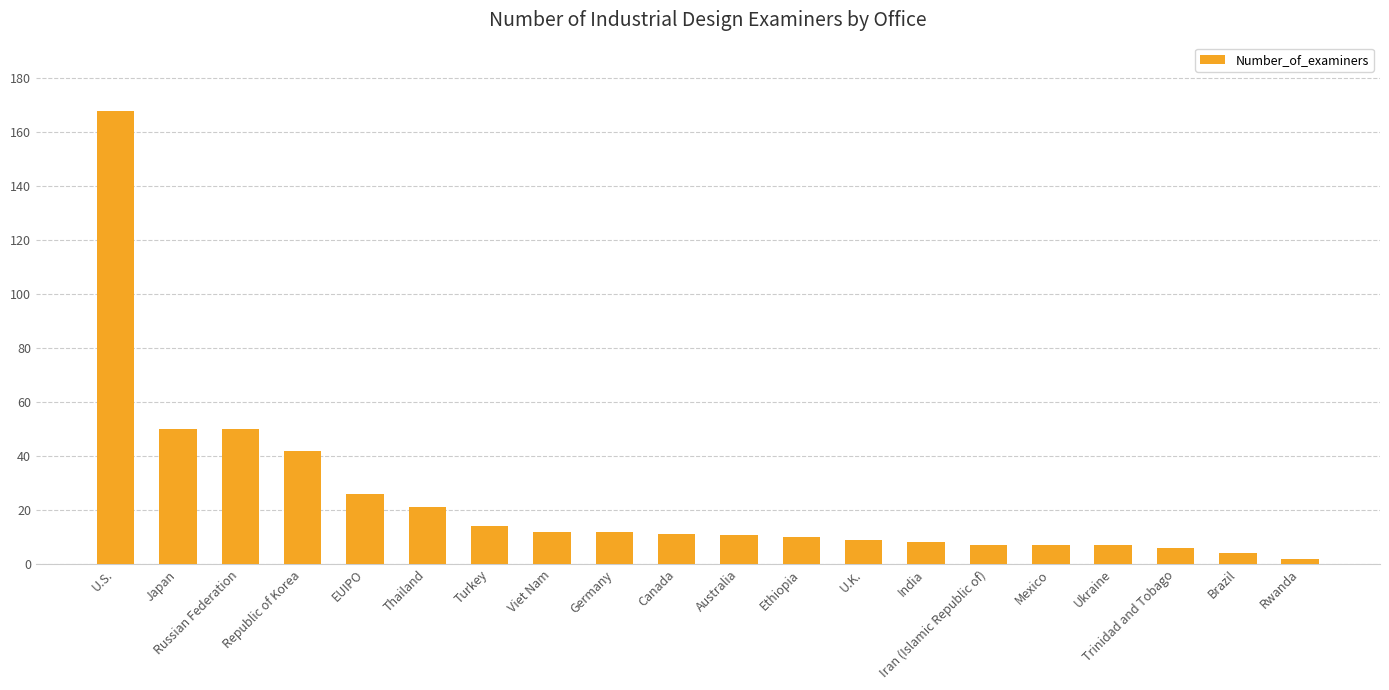

What is the label of the 9th bar from the right?

Ethiopia